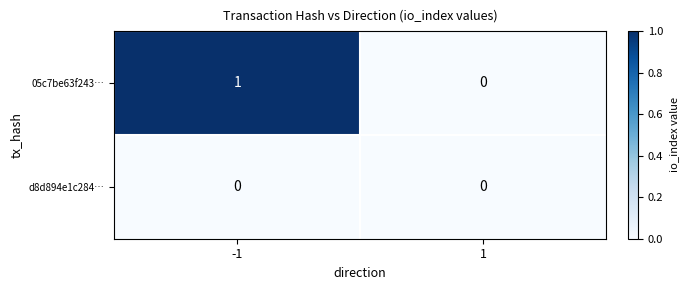

Which series changed the most between -1 and 1?

05c7be63f243…